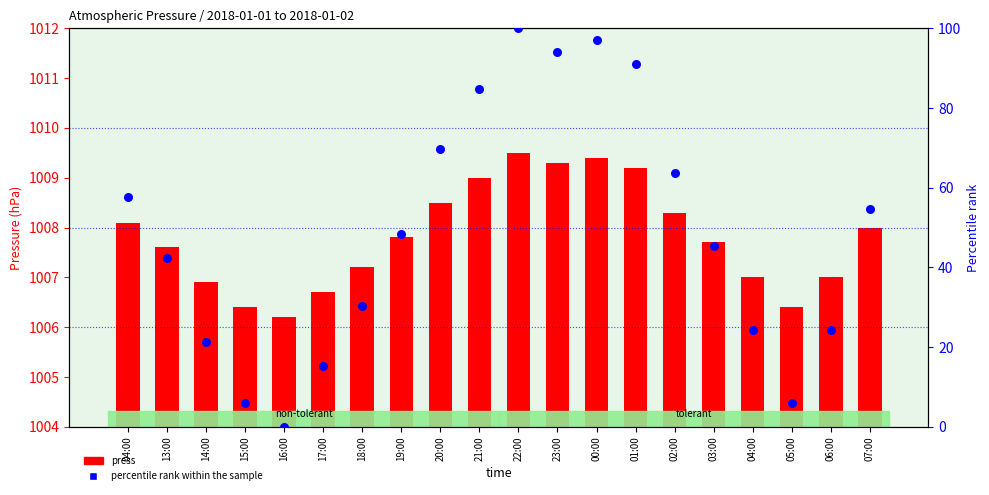

Which series has the largest total across all categories?

press